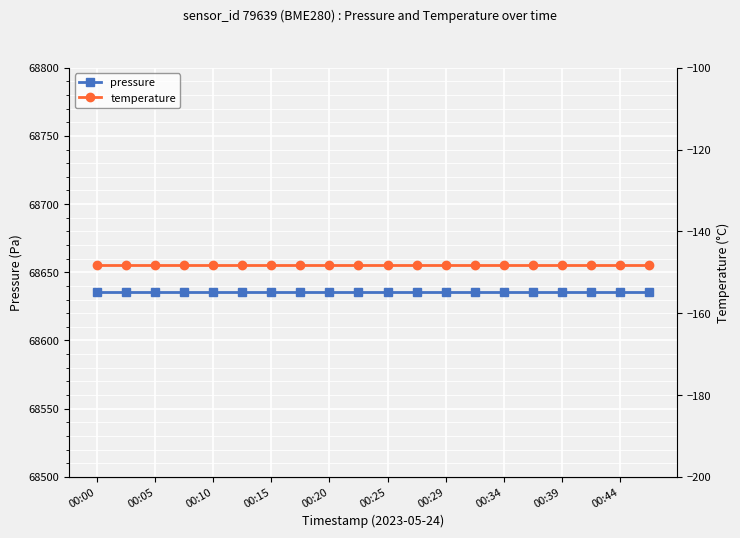

True or false: temperature and pressure intersect in this chart.

False